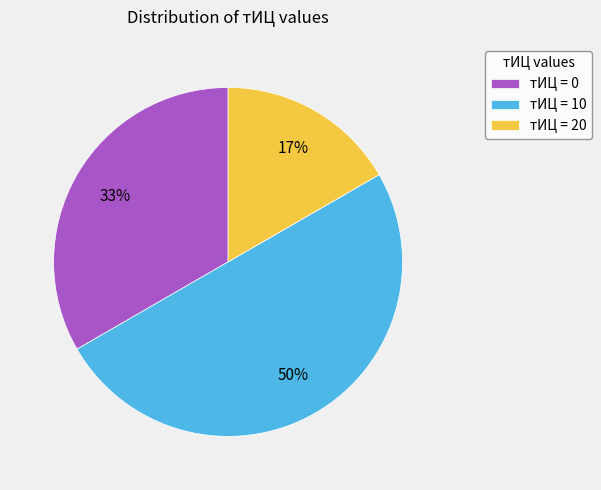

To the nearest percent, what is the difference between the largest and smallest slice percentages?

33%